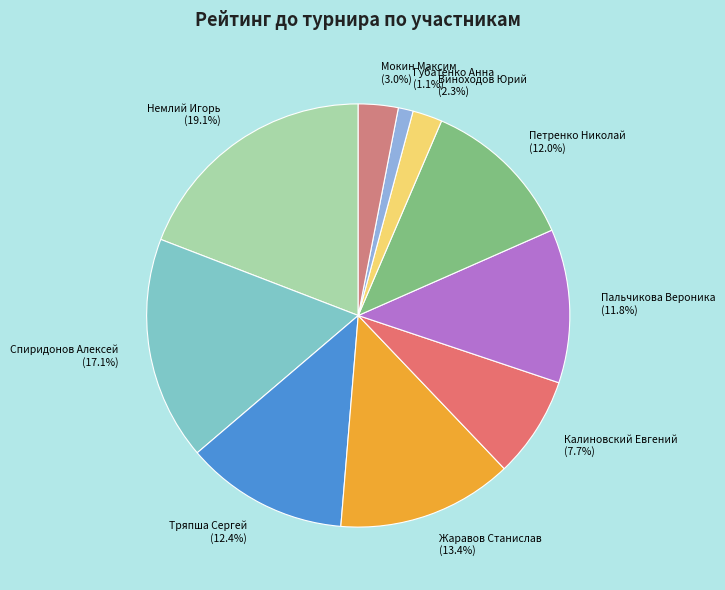

Between Петренко Николай (12.0%) and Калиновский Евгений (7.7%), which is larger?

Петренко Николай (12.0%)